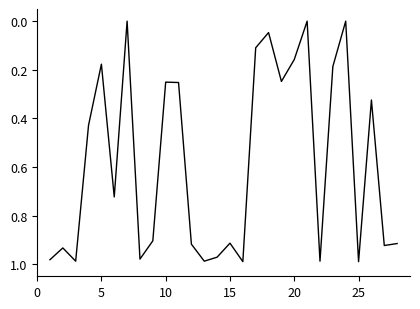

How many lines are shown in the chart?

1